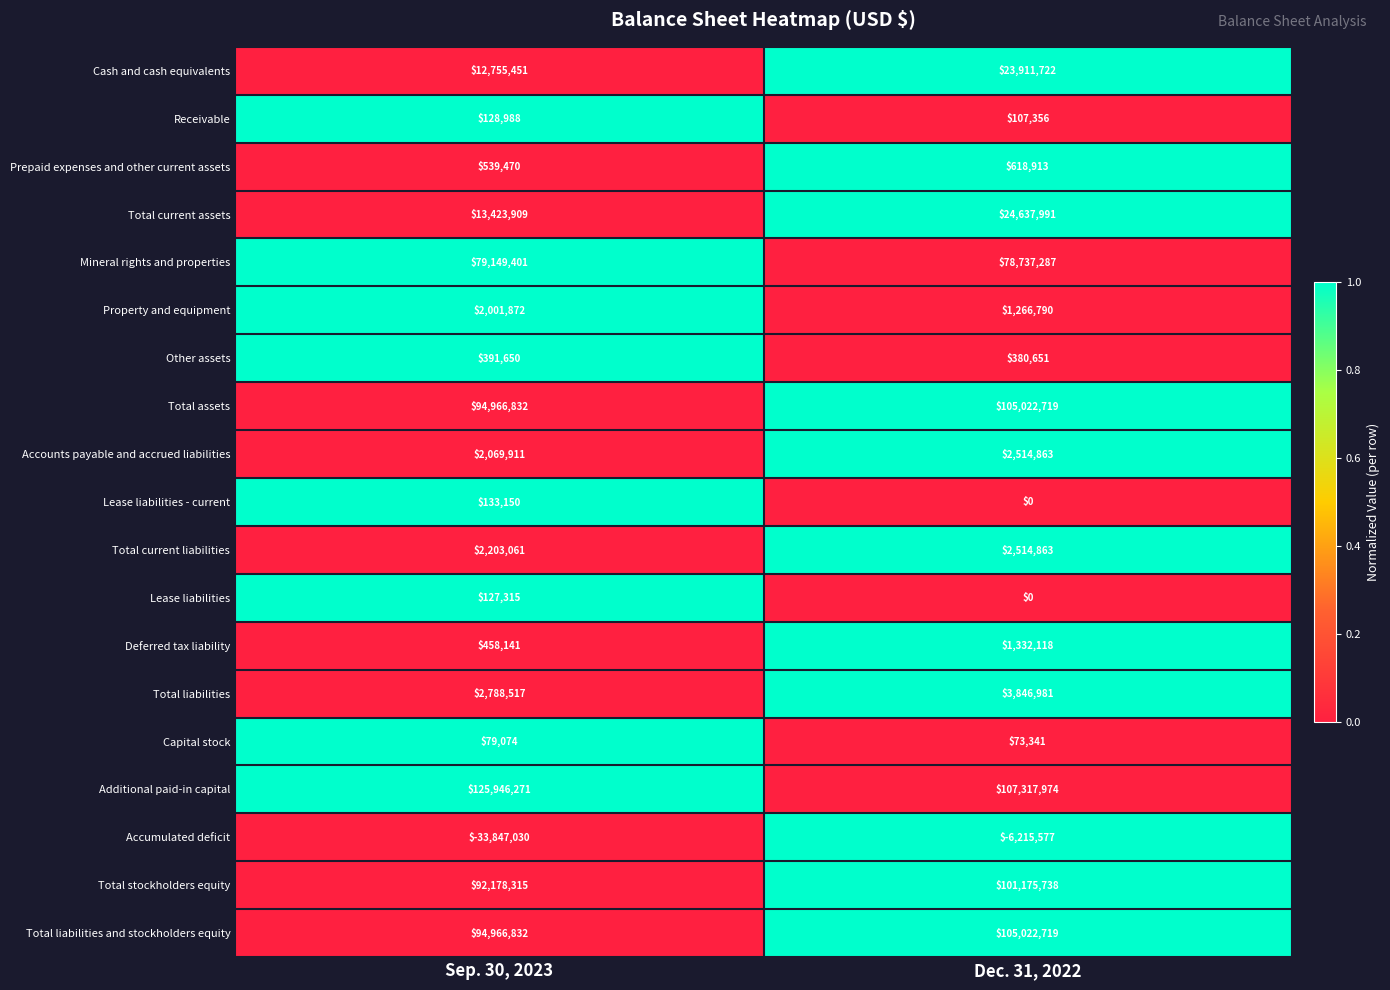

Count the number of categories in the chart.

2